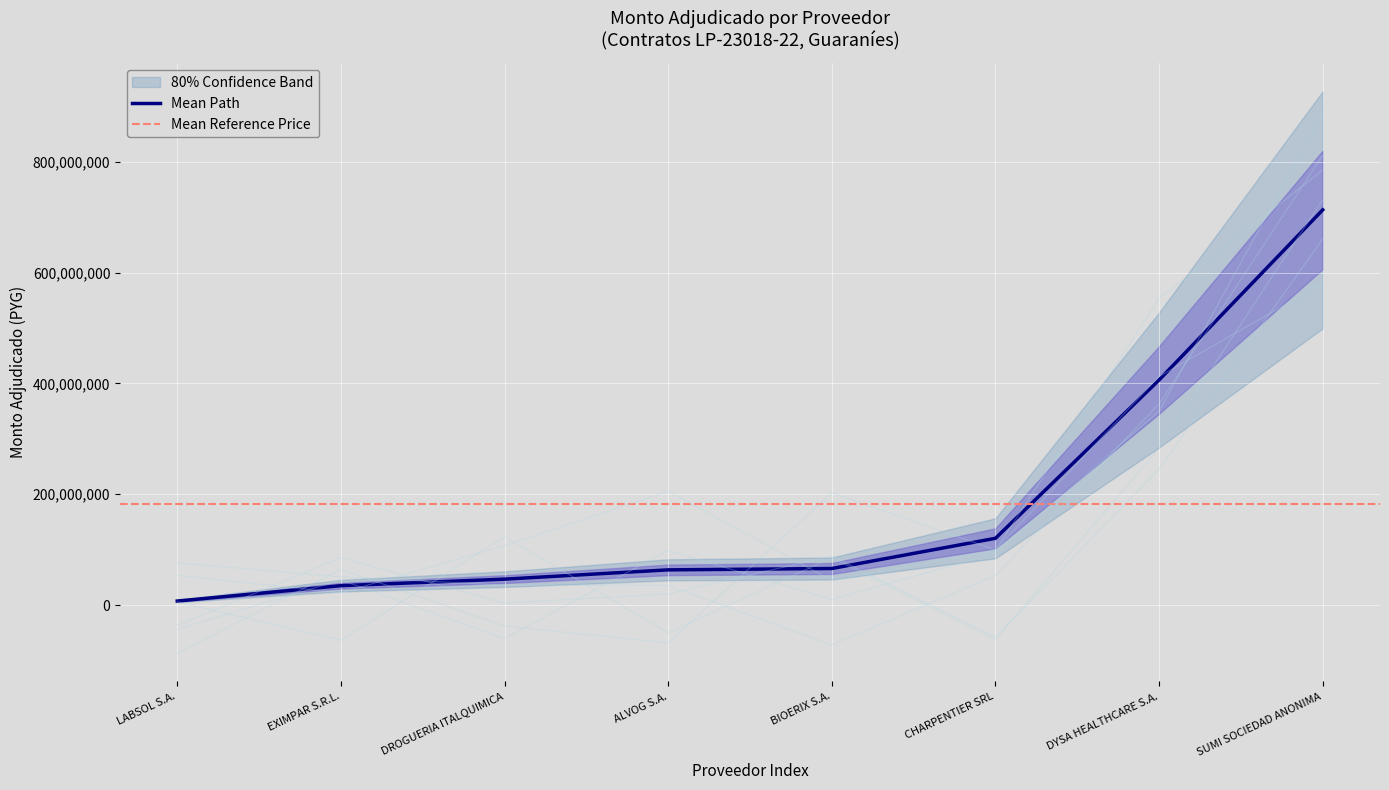

Rank the categories by value from highest to lowest.

SUMI SOCIEDAD ANONIMA, DYSA HEALTHCARE S.A., CHARPENTIER SRL, BIOERIX S.A., ALVOG S.A., DROGUERIA ITALQUIMICA, EXIMPAR S.R.L., LABSOL S.A.